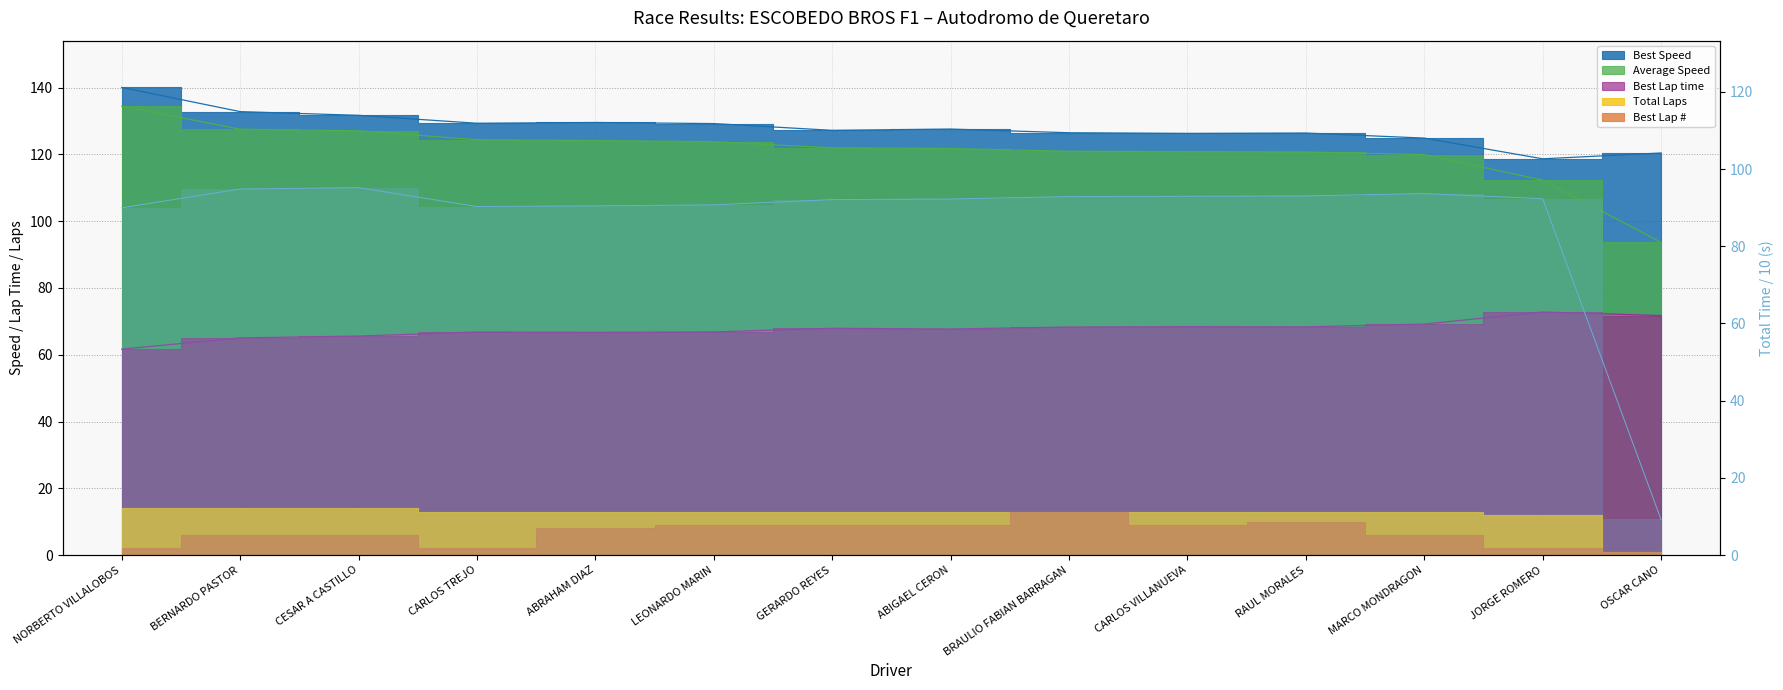

Between ABIGAEL CERON and MARCO MONDRAGON, which is larger?

MARCO MONDRAGON